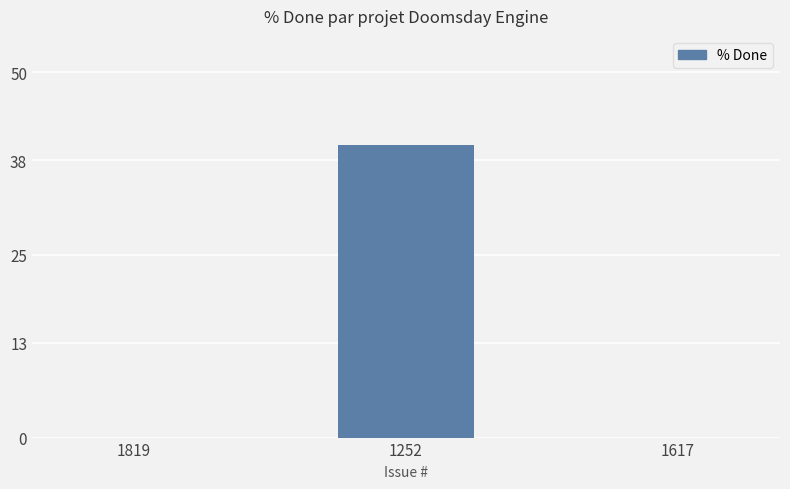

Between 1252 and 1819, which is larger?

1252